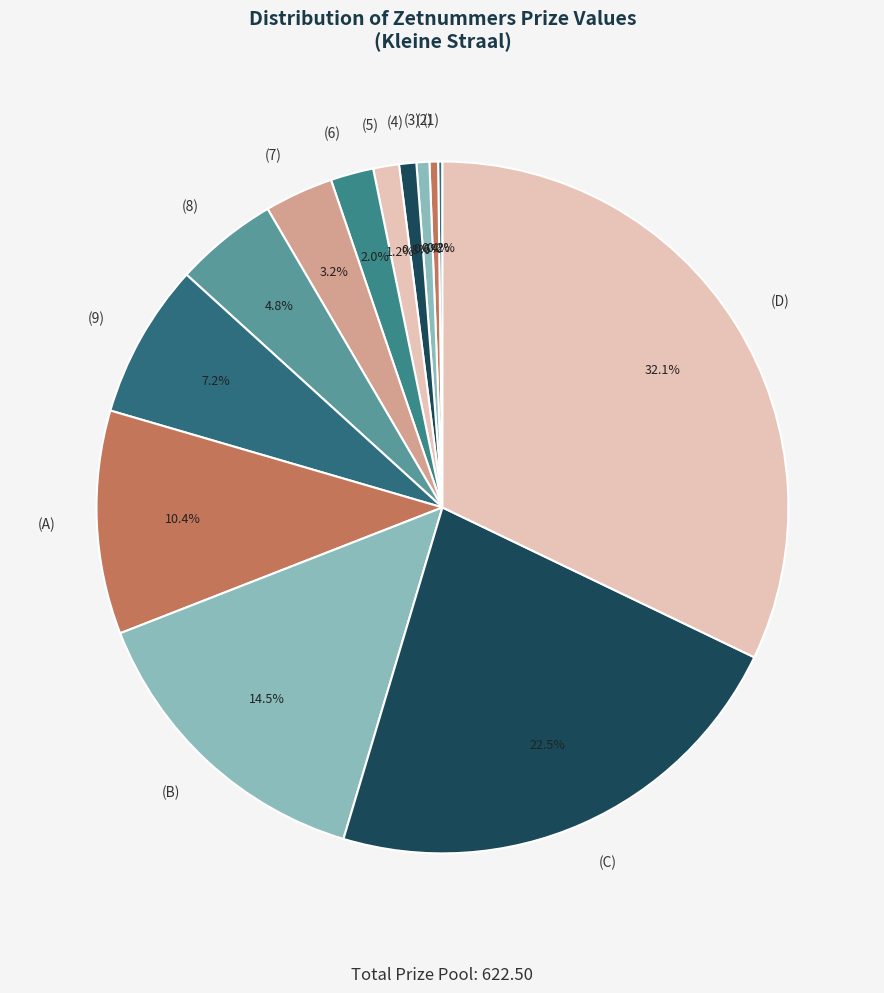

Is there any slice that represents more than half of the pie?

No